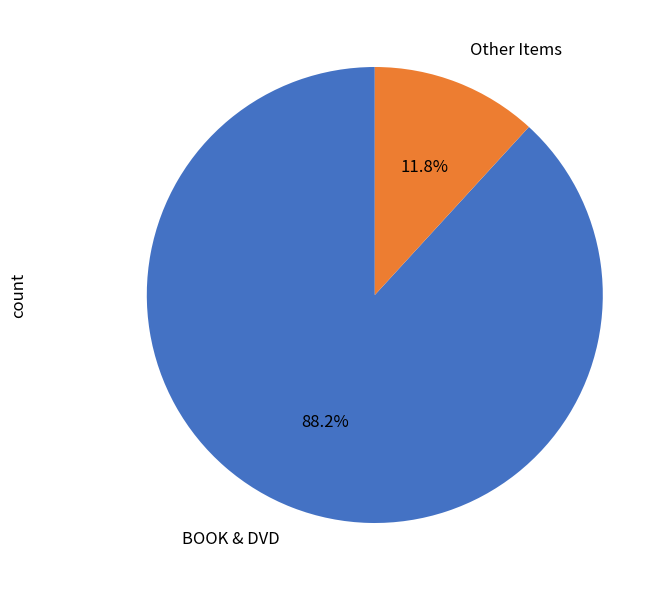

Which slice is the smallest?

Other Items